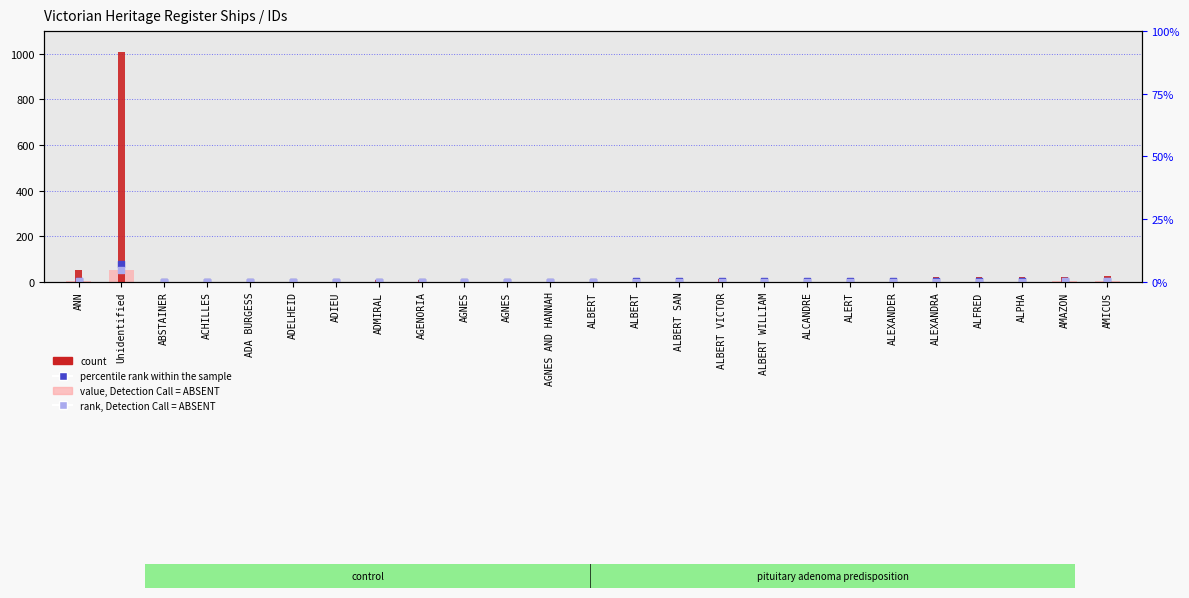

At how many categories does at least one series exceed 849?

1